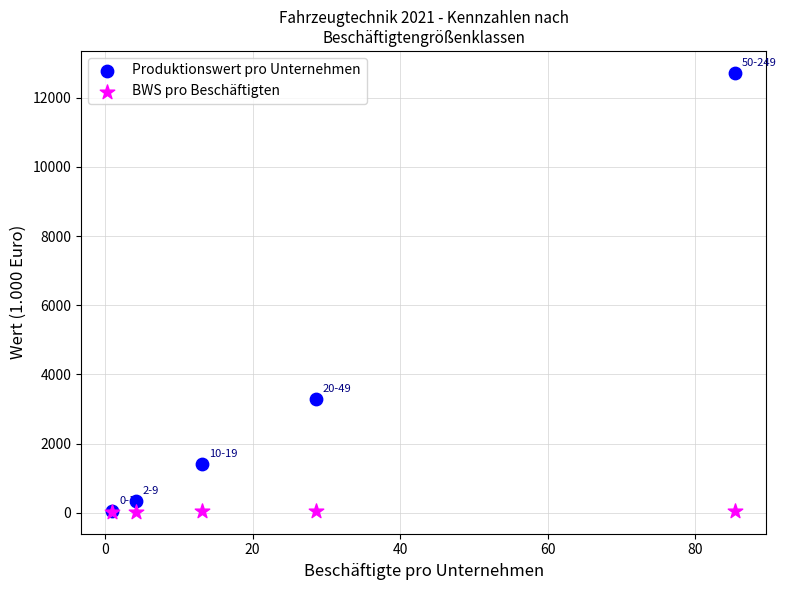

Which series reaches the maximum Y coordinate?

Produktionswert pro Unternehmen